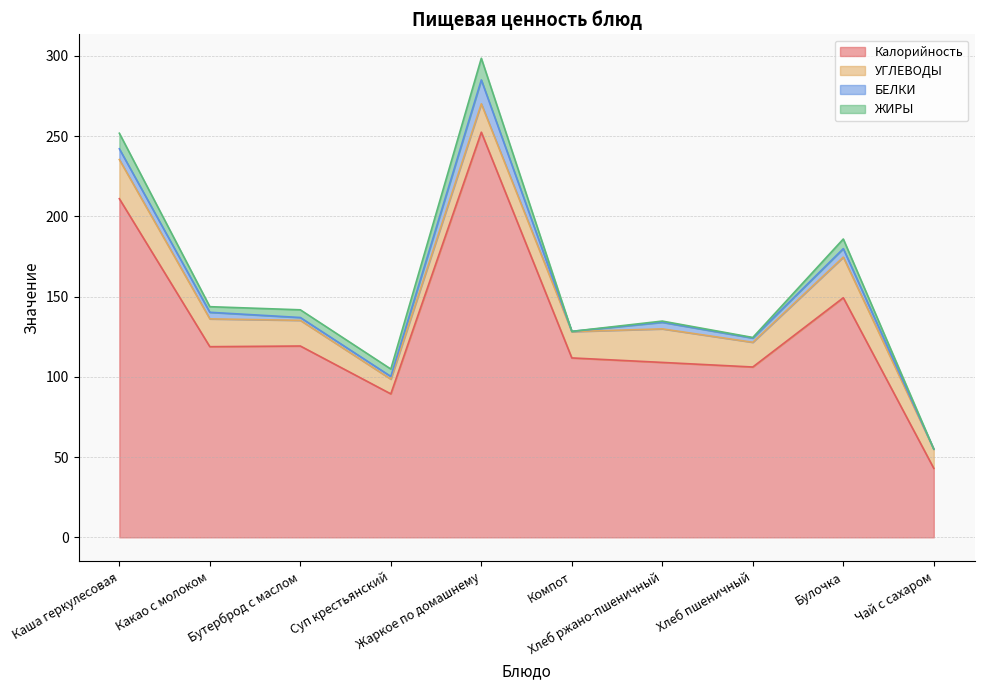

True or false: Калорийность and ЖИРЫ cross at least once.

False